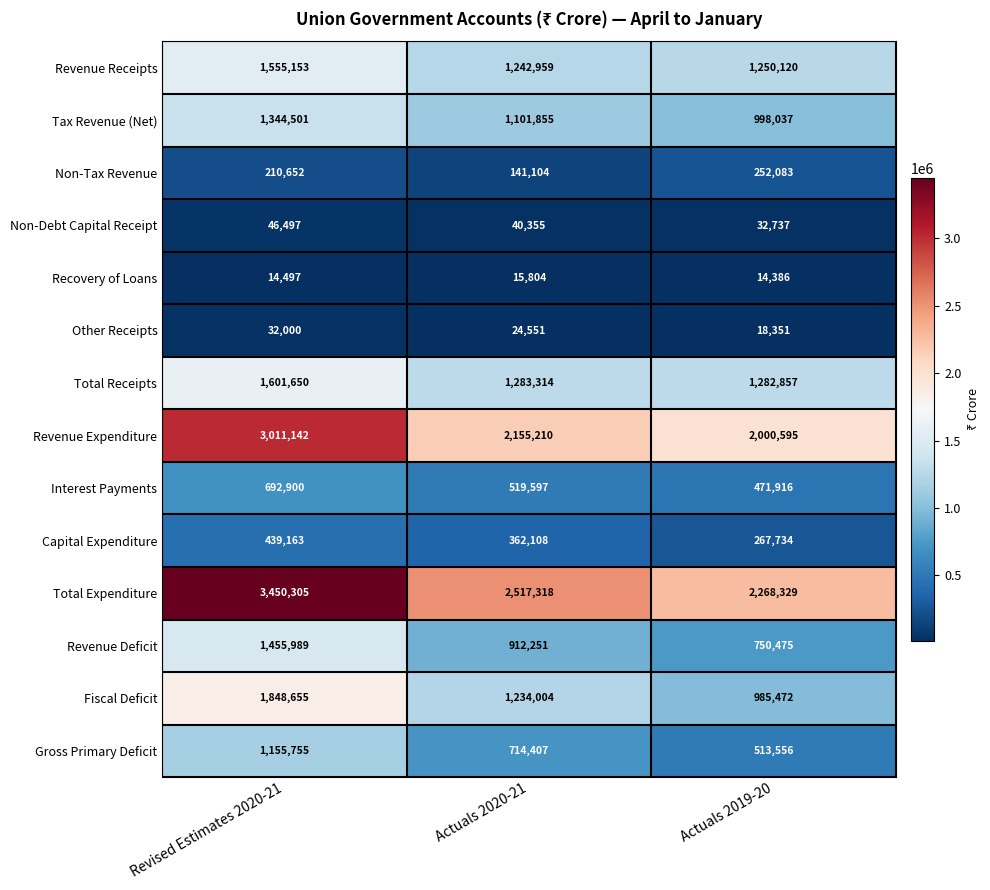

Which series has the largest total across all categories?

Total Expenditure